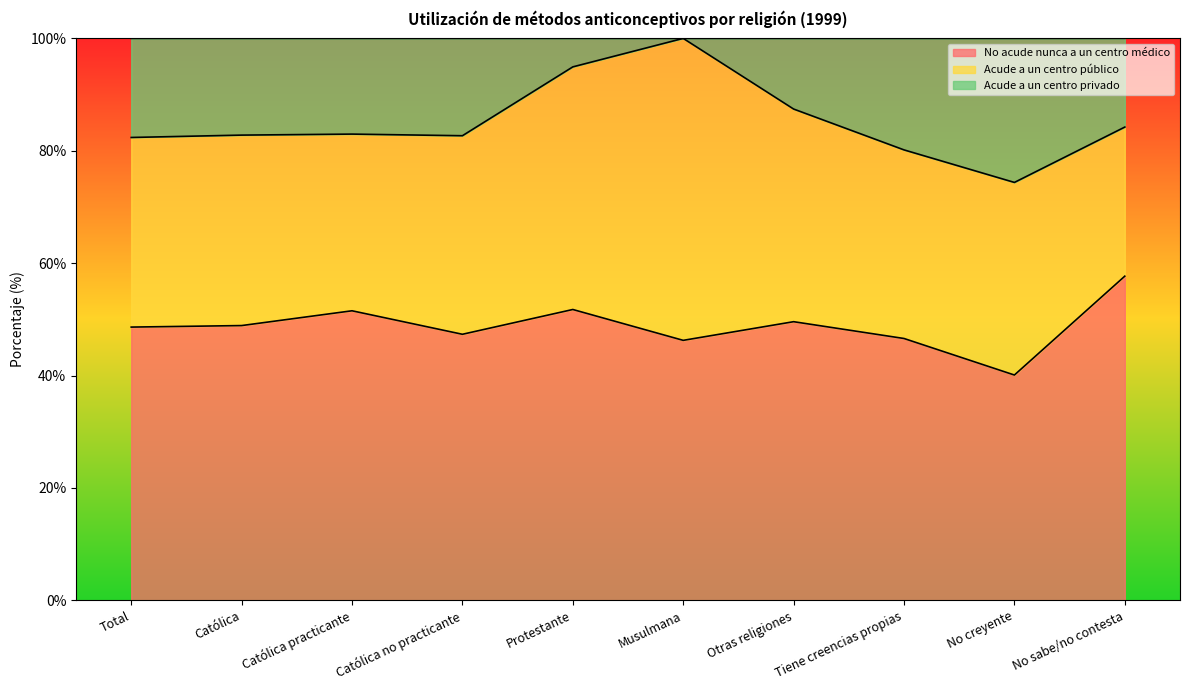

What is the difference between the No acude nunca a un centro médico values at Otras religiones and No sabe/no contesta?

8.1